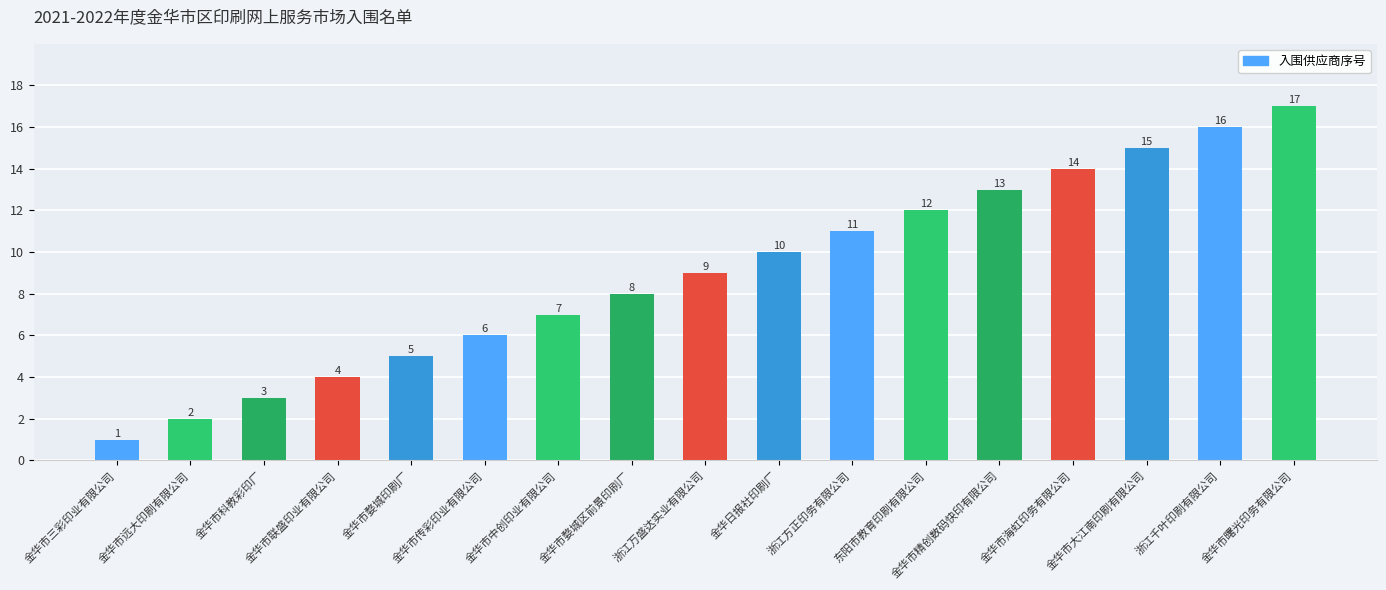

Count the number of categories in the chart.

17